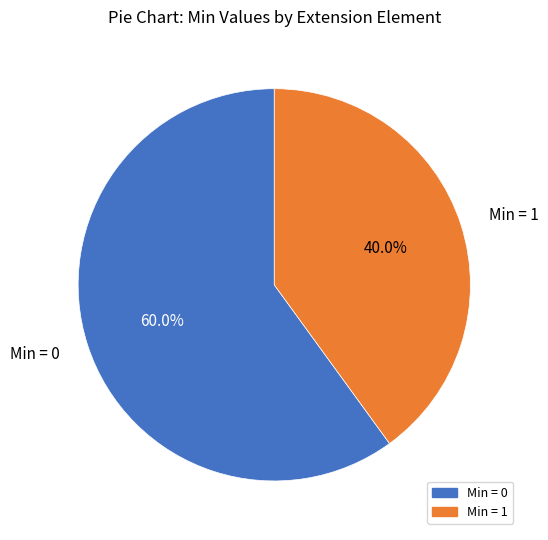

Is there any slice that represents more than half of the pie?

Yes